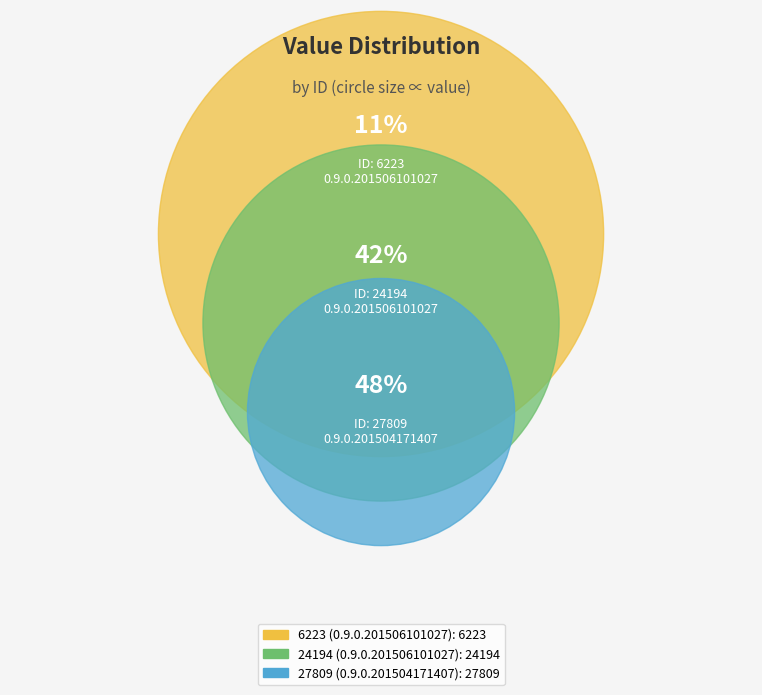

Which has a higher value, 24194 or 6223?

24194